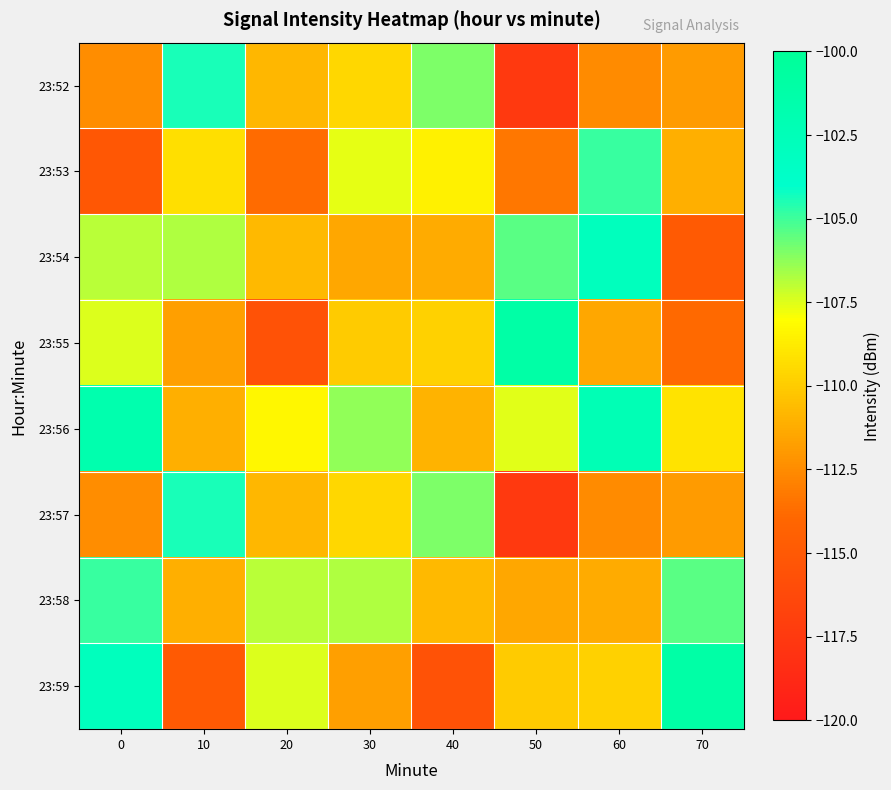

List the series in order of their peak value, highest first.

23:55, 23:59, 23:56, 23:54, 23:52, 23:57, 23:53, 23:58